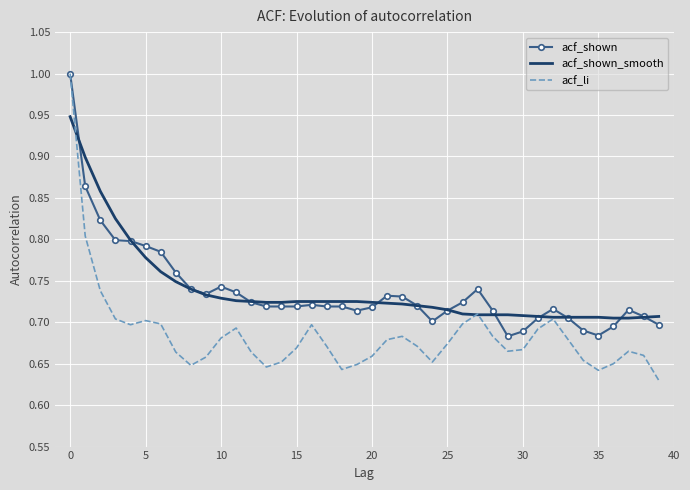

What is the maximum value shown in the chart?

1.0